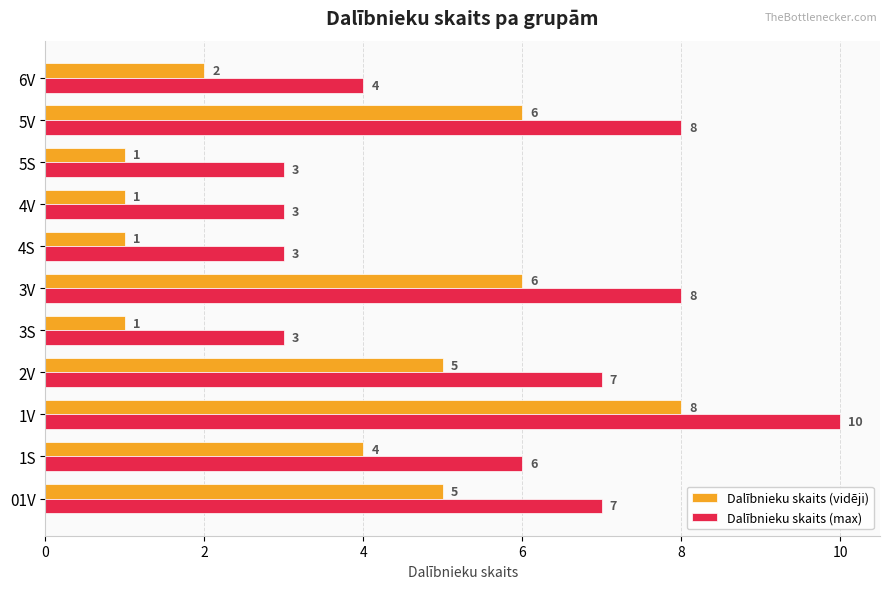

What is the greatest value displayed?

10